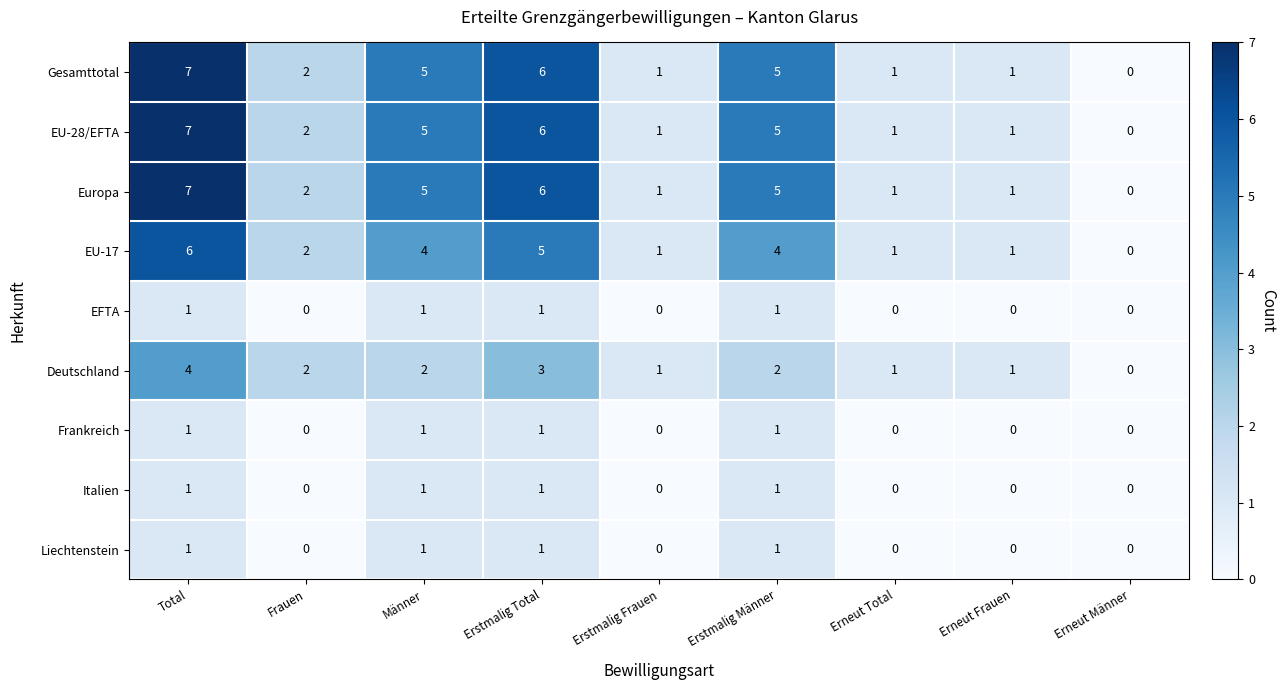

How many Italien values are between 0 and 1?

9